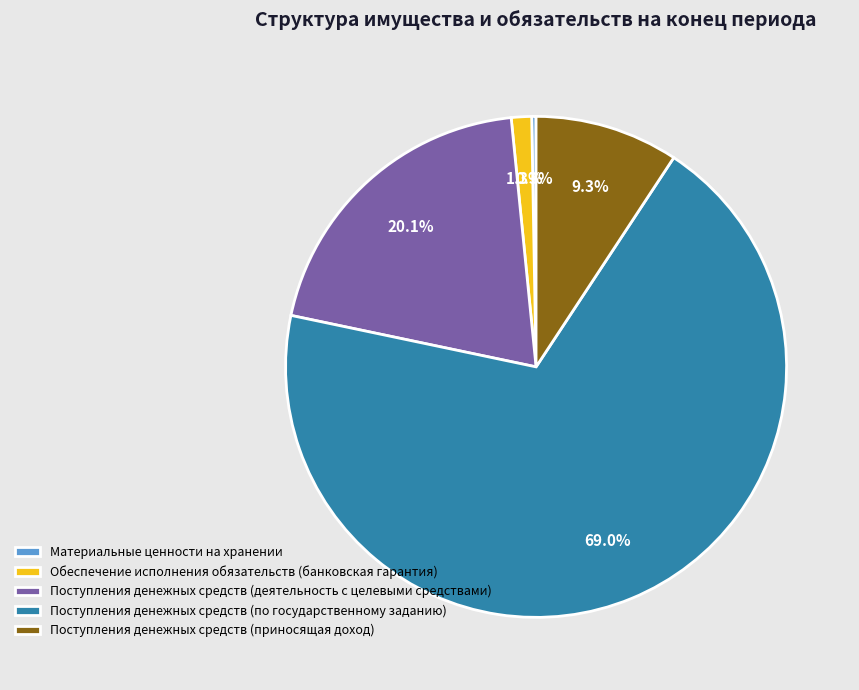

Is Обеспечение исполнения обязательств (банковская гарантия) the majority of the pie?

No